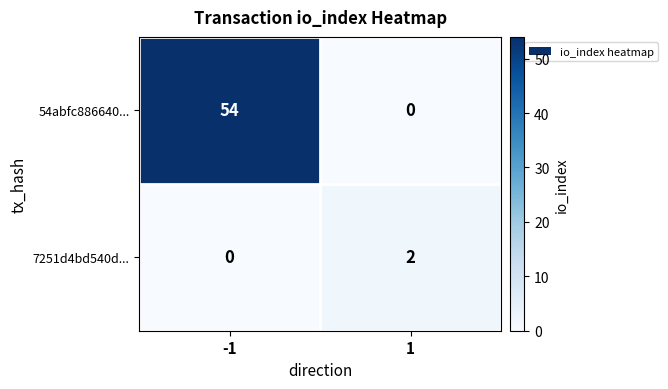

The value of 54abfc886640... at 1 is 0. True or false?

True